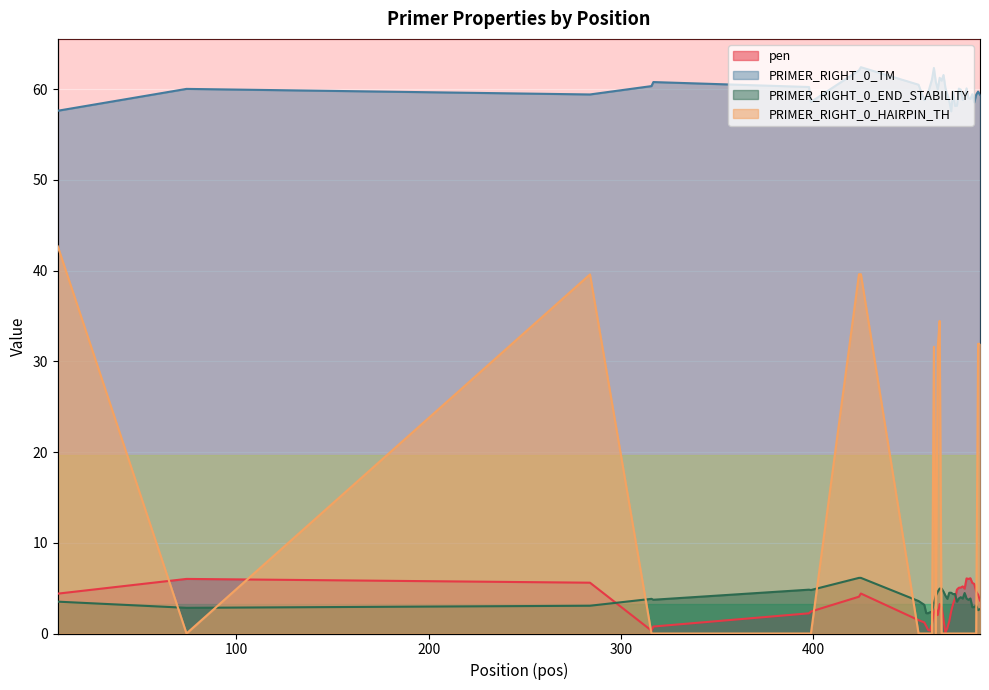

In PRIMER_RIGHT_0_END_STABILITY, how many points are higher than both neighbors (excluding endpoints)?

8